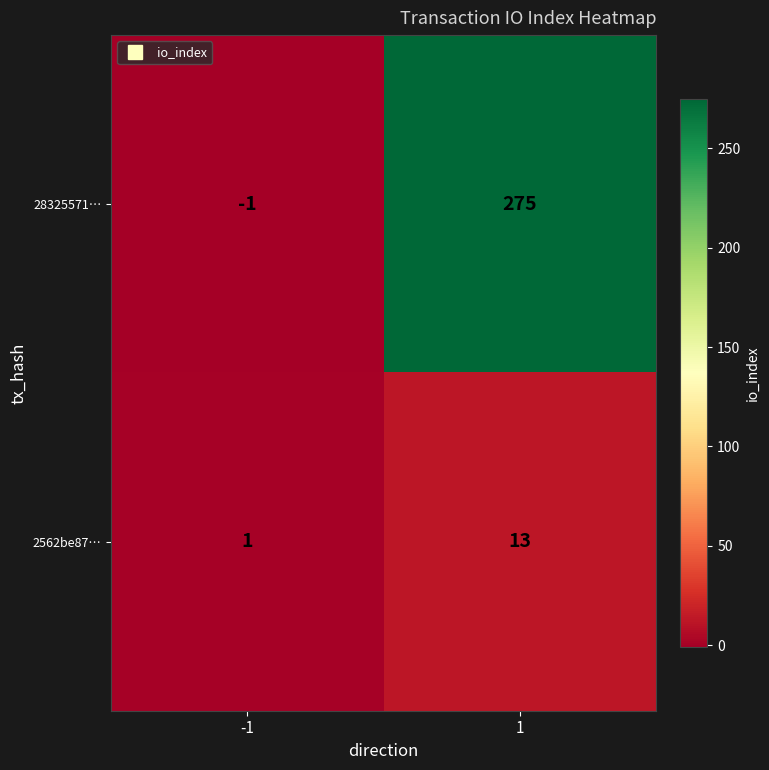

Which series has the widest spread of values?

28325571…